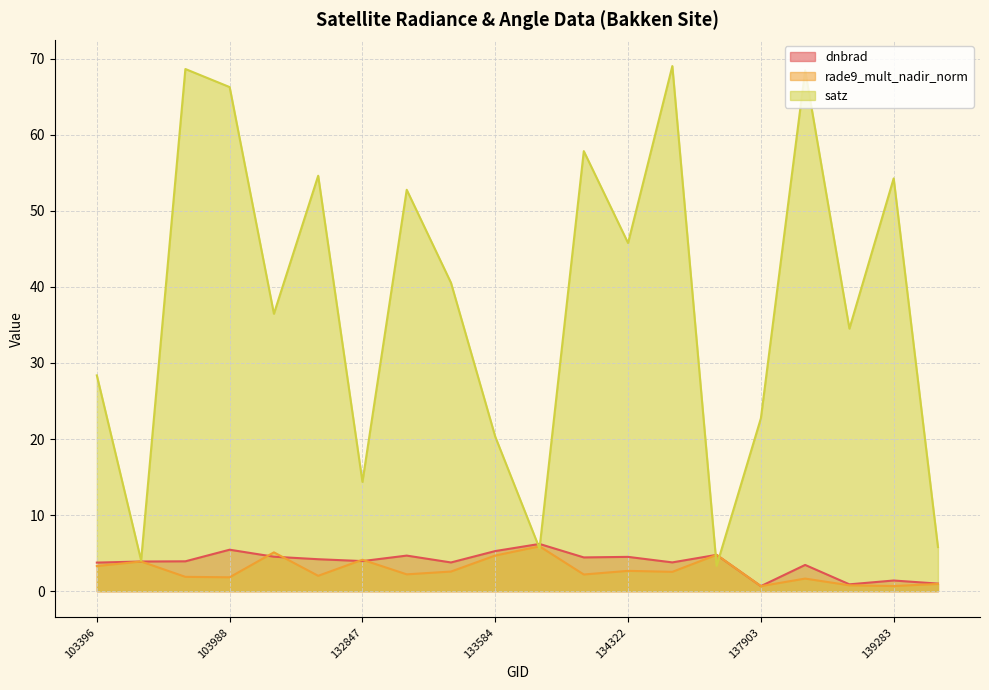

The rade9_mult_nadir_norm series shows 0.4 at 139283. True or false?

False